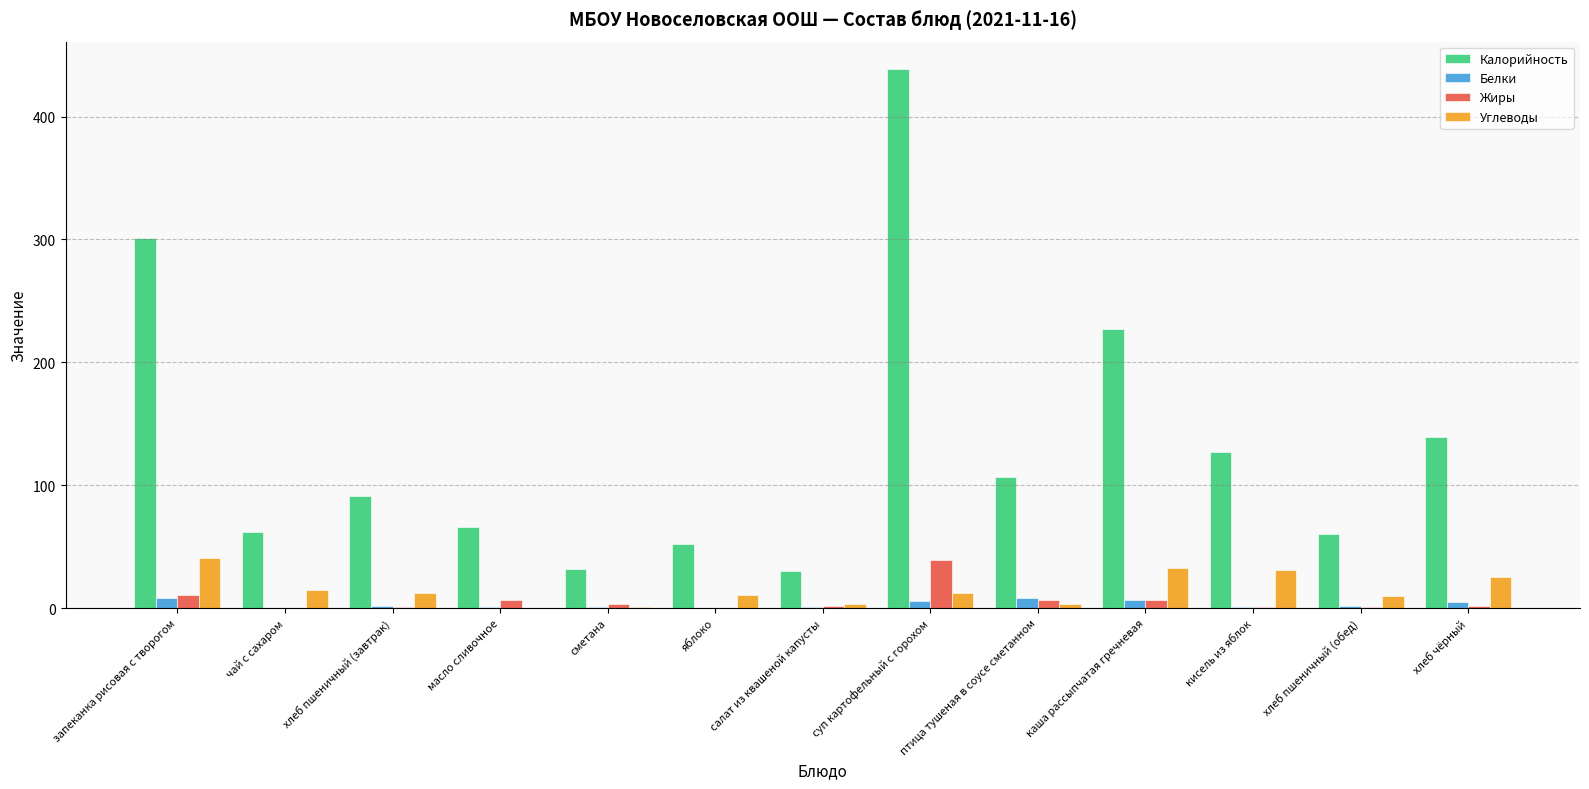

Which series changed the most between чай с сахаром and хлеб чёрный?

Калорийность